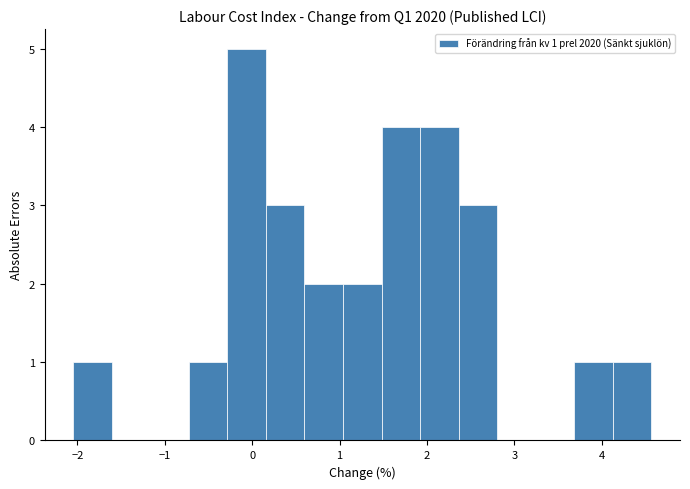

Which range on the x-axis has the tallest bar?

-0.3 to 0.2